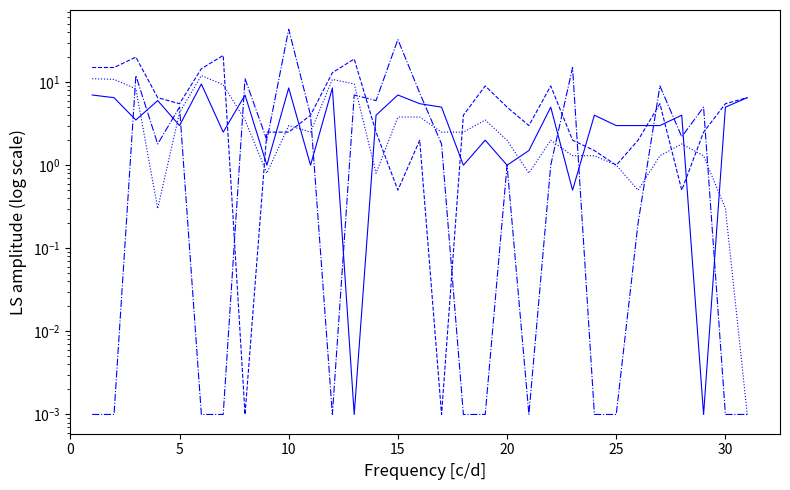

How many intersections are there between Max Temp (°C) and Mean Temp (°C)?

11